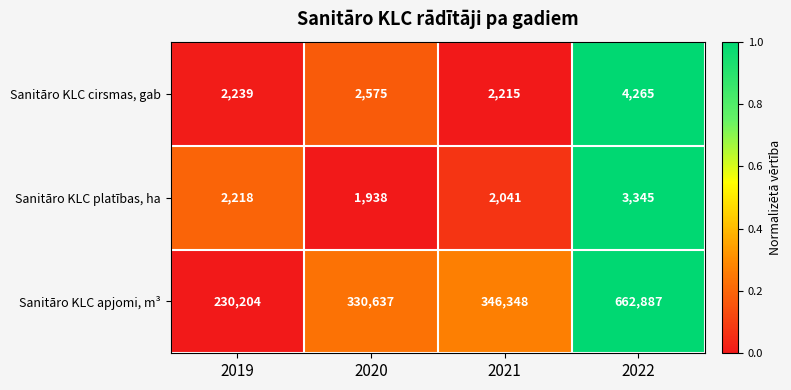

Reading left to right, transcribe all the data shown in this chart.

Sanitāro KLC cirsmas, gab: 2239	2575	2215	4265
Sanitāro KLC platības, ha: 2218	1938	2041	3345
Sanitāro KLC apjomi, m³: 230204	330637	346348	662887